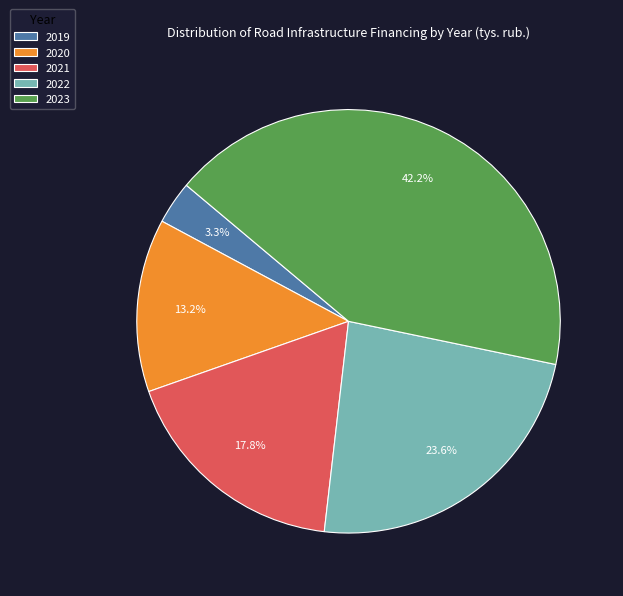

How many segments does this pie chart have?

5